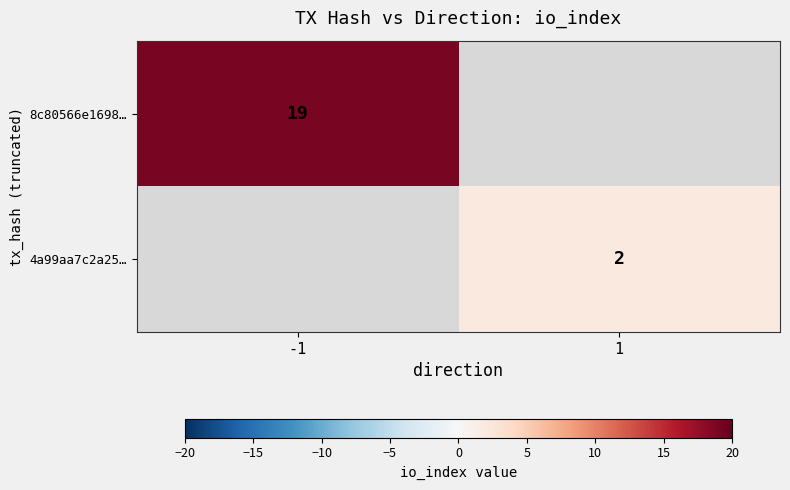

Is it true that 8c80566e1698… equals 5 at -1?

False